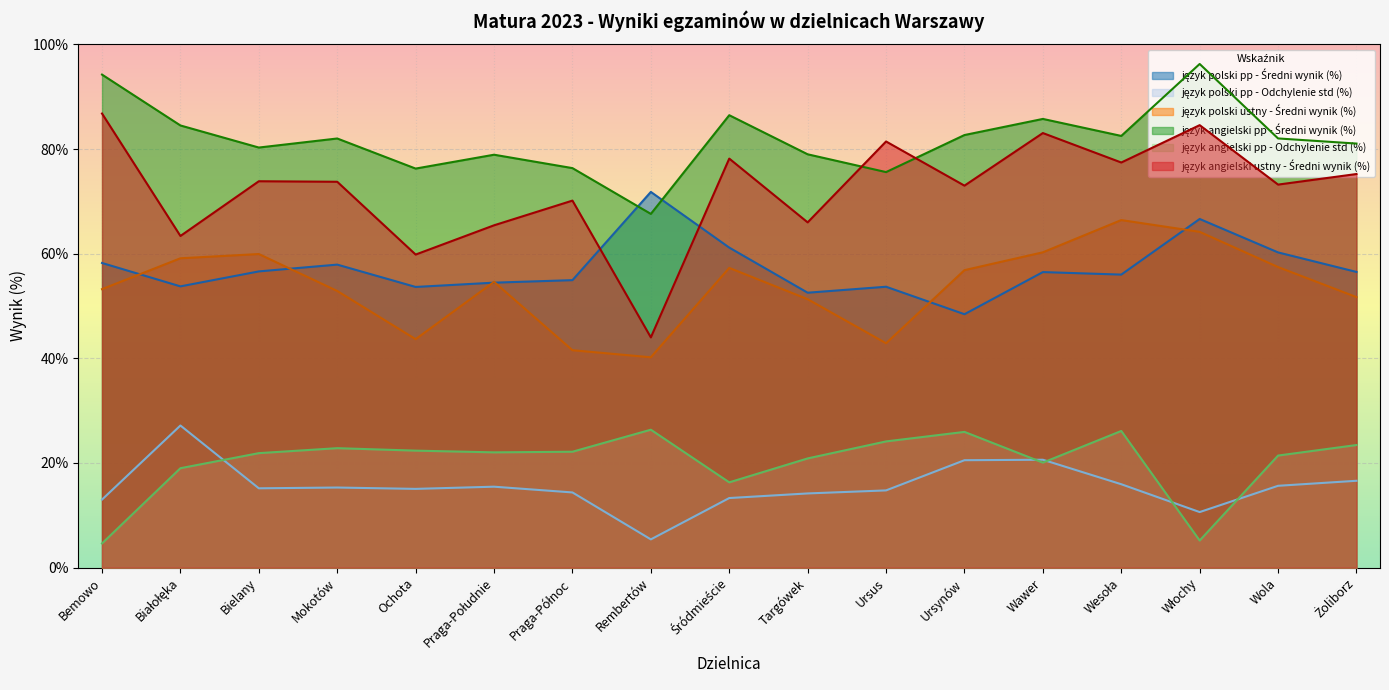

How many values in the język angielski ustny - Średni wynik (%) series are below 73?

6